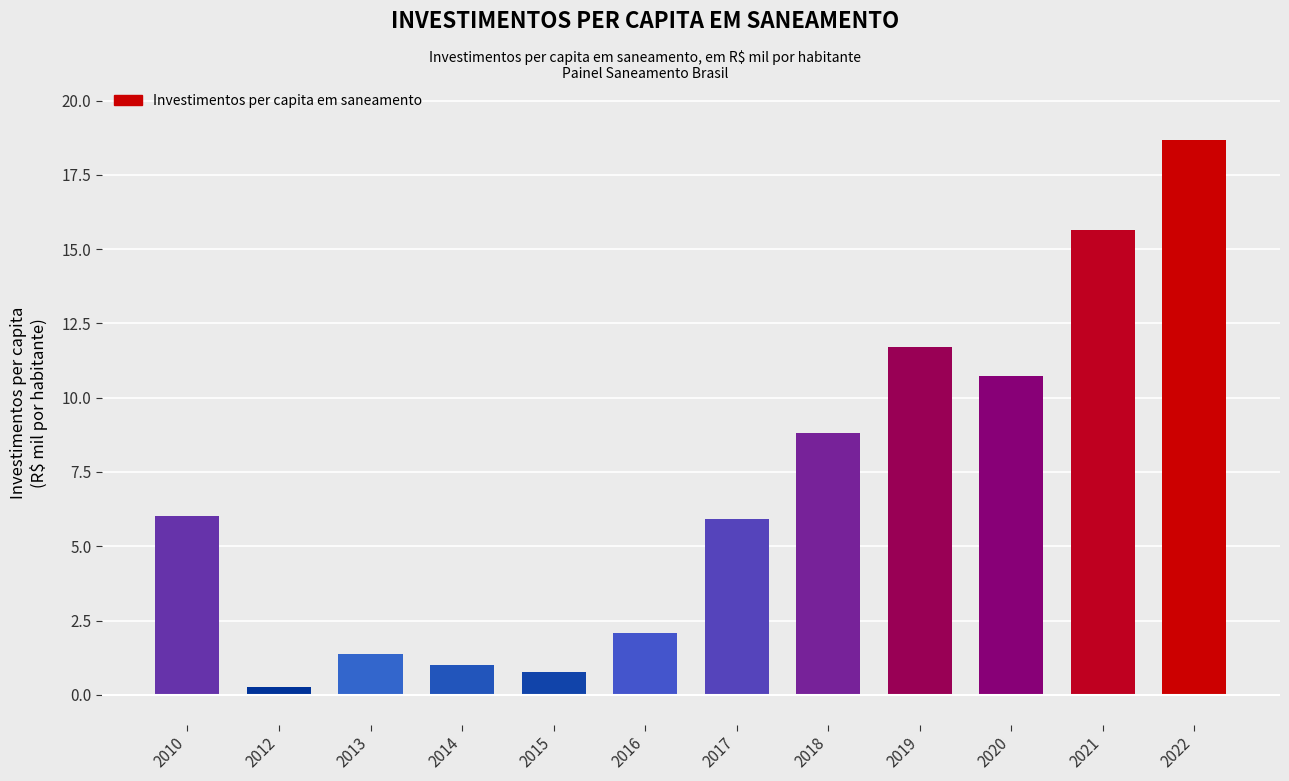

The chart shows a value of 18.1 at 2020. True or false?

False